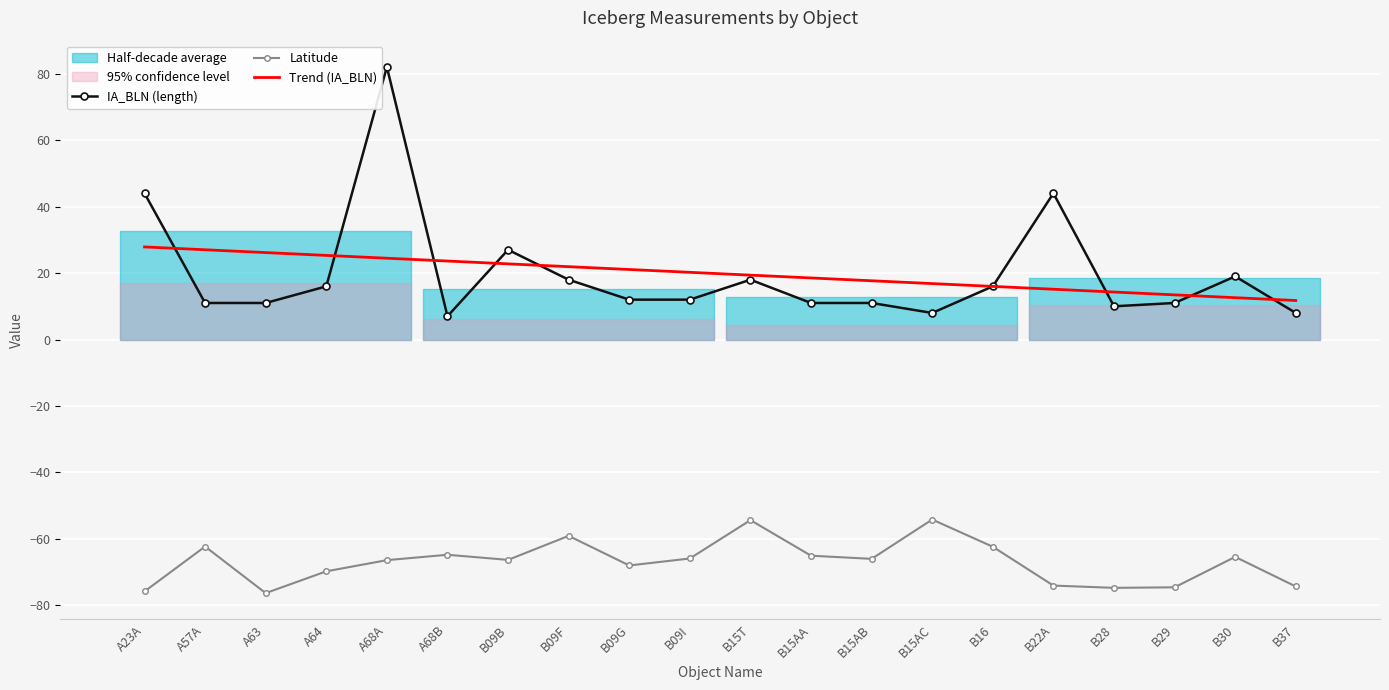

Reading left to right, transcribe all the data shown in this chart.

IA_BLN (length): A23A=44.0	A57A=11.0	A63=11.0	A64=16.0	A68A=82.0	A68B=7.0	B09B=27.0	B09F=18.0	B09G=12.0	B09I=12.0	B15T=18.0	B15AA=11.0	B15AB=11.0	B15AC=8.0	B16=16.0	B22A=44.0	B28=10.0	B29=11.0	B30=19.0	B37=8.0
Latitude: A23A=-75.8	A57A=-62.3	A63=-76.3	A64=-69.7	A68A=-66.4	A68B=-64.8	B09B=-66.3	B09F=-59.1	B09G=-68.0	B09I=-65.9	B15T=-54.3	B15AA=-65.0	B15AB=-66.0	B15AC=-54.1	B16=-62.3	B22A=-74.0	B28=-74.7	B29=-74.5	B30=-65.4	B37=-74.3
Trend (IA_BLN): A23A=27.9	A57A=27.0	A63=26.2	A64=25.3	A68A=24.5	A68B=23.6	B09B=22.8	B09F=21.9	B09G=21.1	B09I=20.2	B15T=19.4	B15AA=18.5	B15AB=17.7	B15AC=16.8	B16=16.0	B22A=15.1	B28=14.3	B29=13.4	B30=12.6	B37=11.7